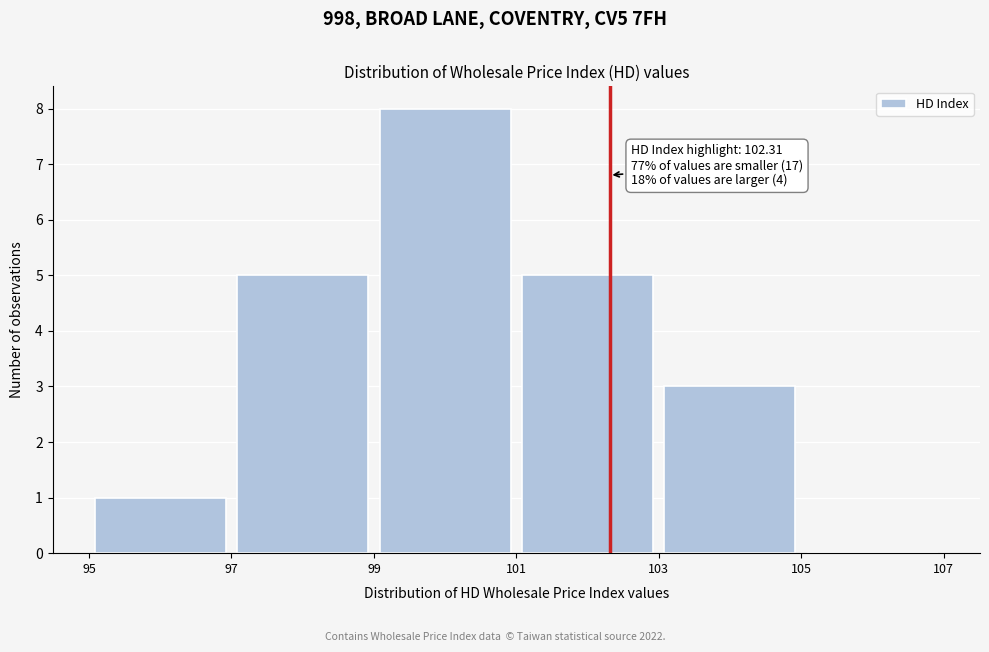

Over which range of the x-axis is the bar tallest?

99 to 101